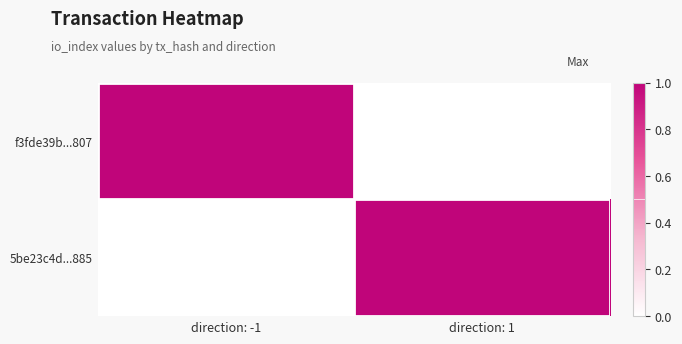

What is the total value across all series at direction: -1?

1